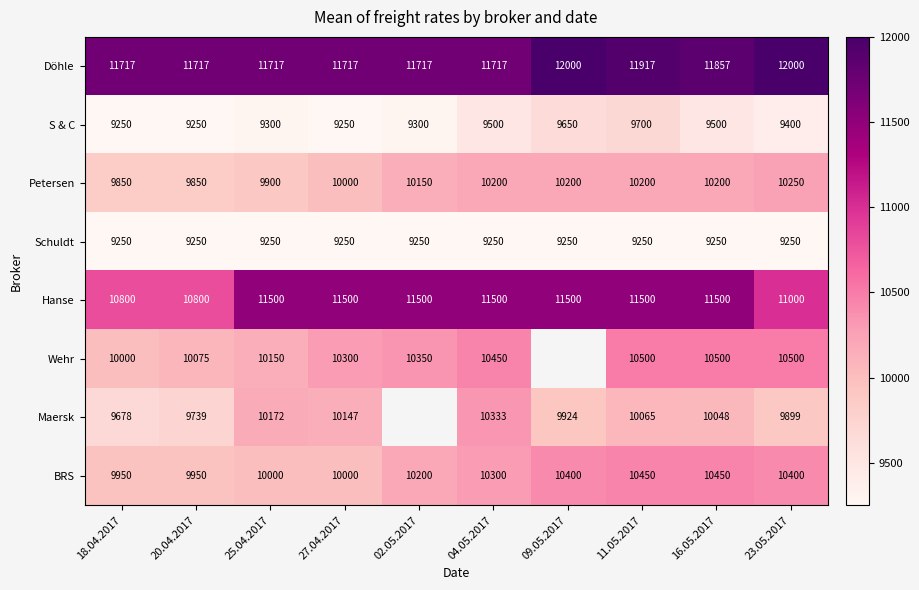

What is the average value of the S & C series?

9410.0